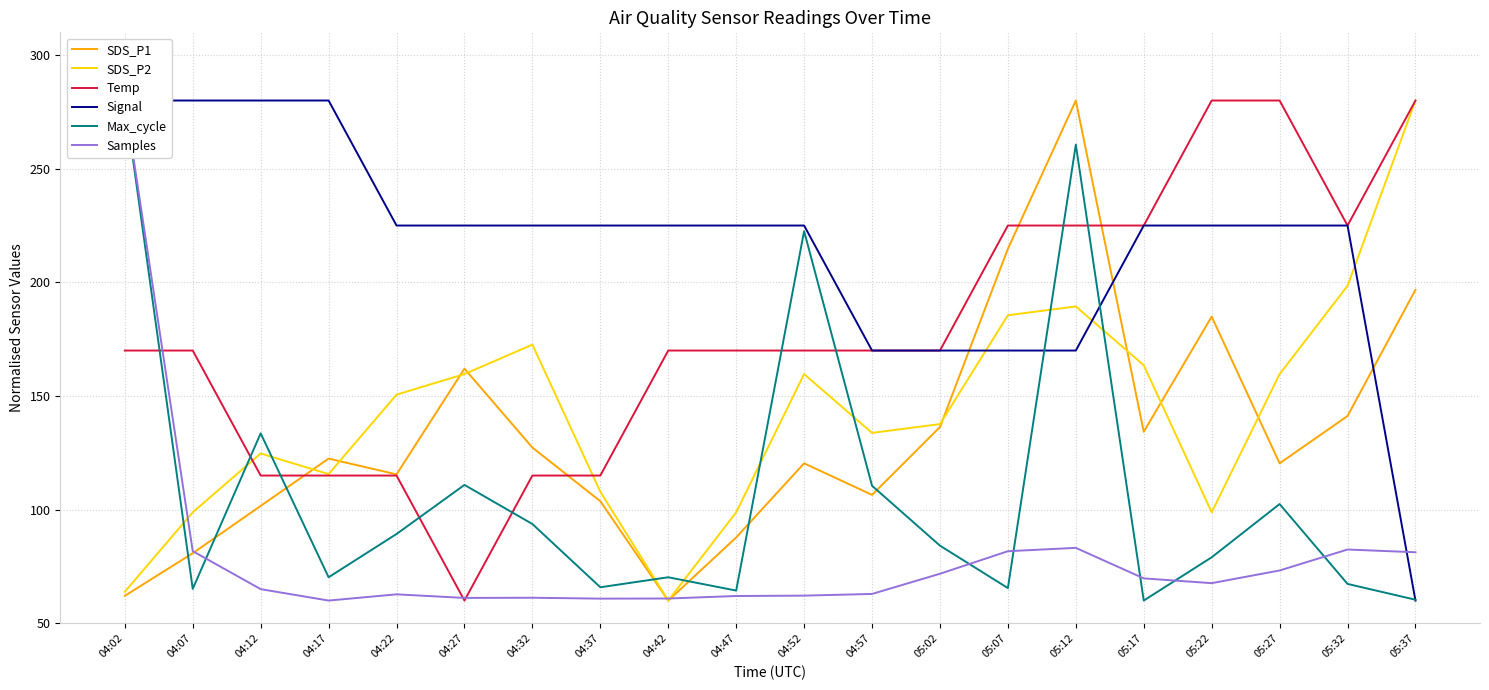

What is the minimum value for Temp?

60.0